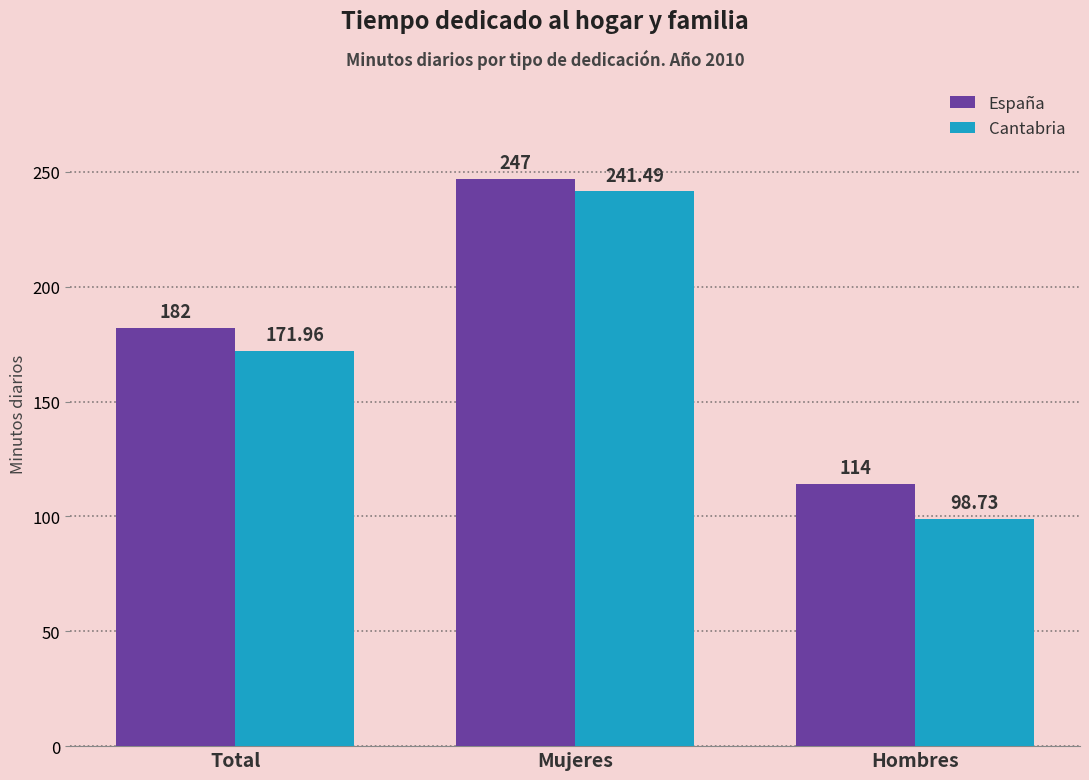

What is the difference between the maximum and second lowest values in the España series?

65.0